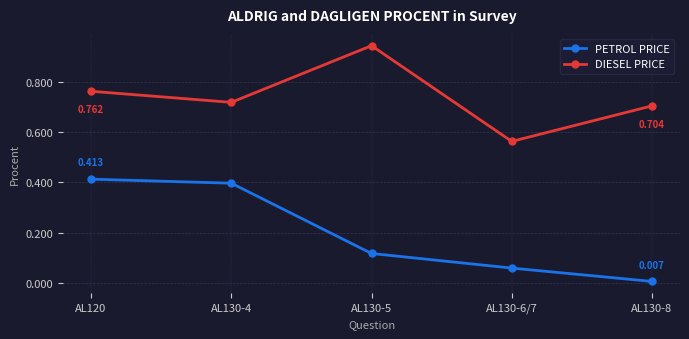

Which category has the lowest value in the DIESEL PRICE series?

AL130-6/7